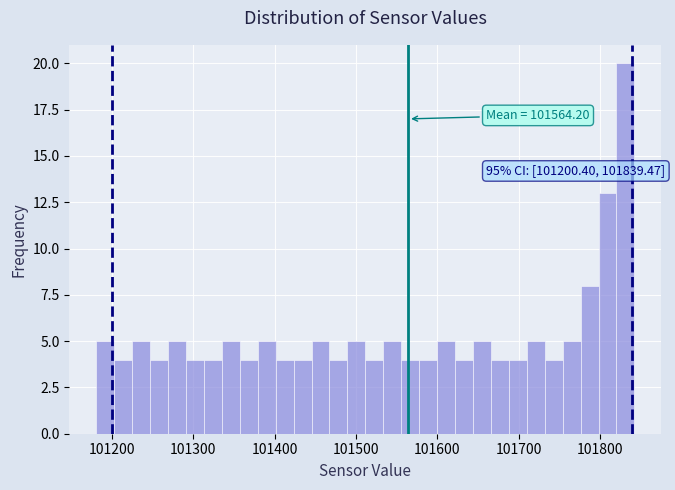

Around what value on the x-axis is the tallest bar? Give the approximate position of its centre, as read against the axis.

101830